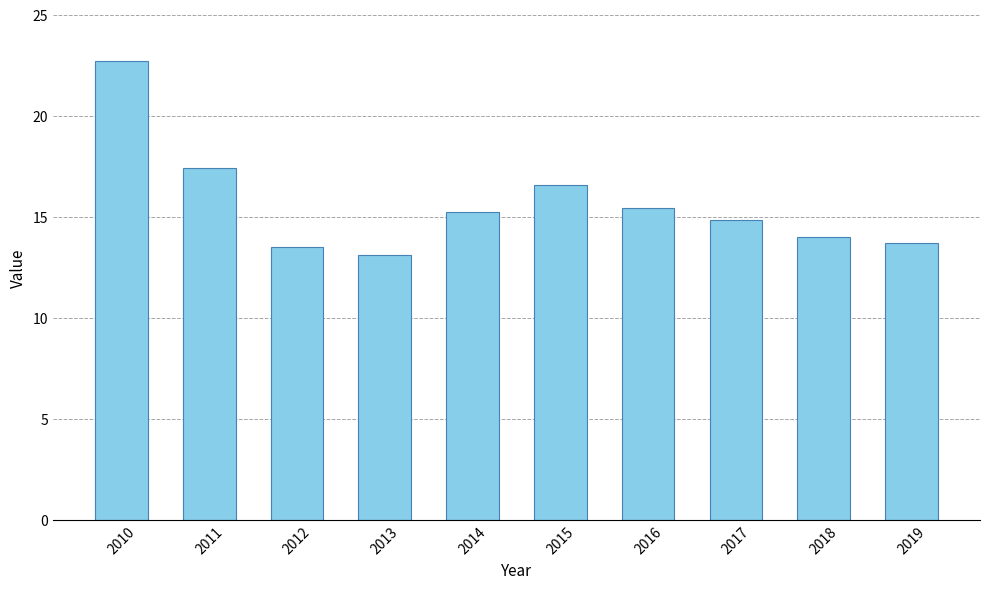

Reading left to right, transcribe all the data shown in this chart.

22.7	17.4	13.5	13.1	15.2	16.5	15.4	14.8	14.0	13.7